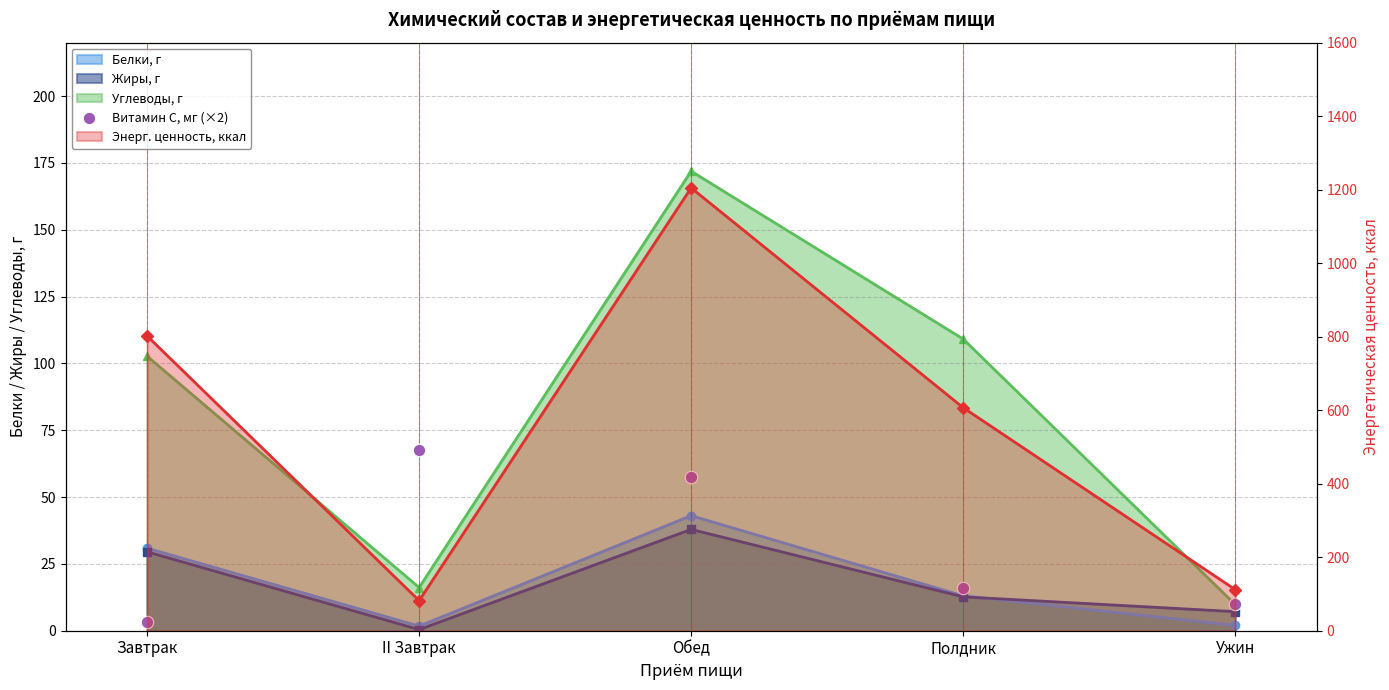

Between II Завтрак and Ужин, which is larger?

II Завтрак